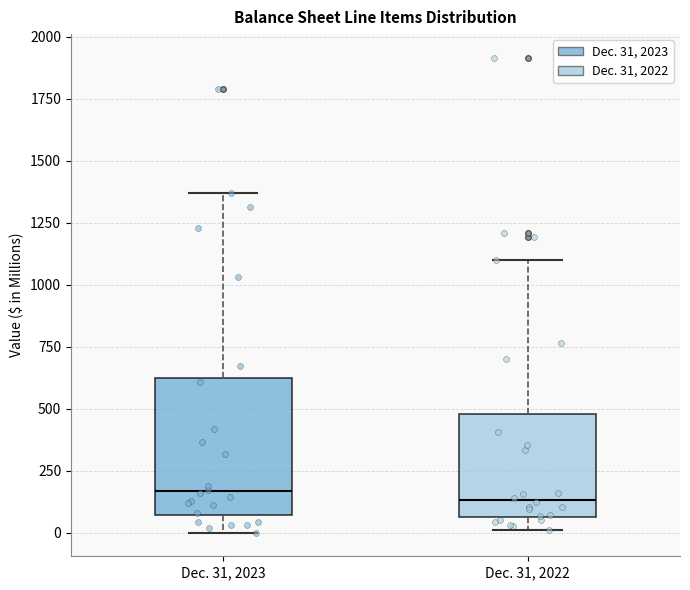

Reading left to right, read every box against the y-axis: the position of its median line, the range the box covers, and the ends of its whiskers. The values are not printed on the chart, so give them approximately, as read against the axis.

Dec. 31, 2023: median 150, box 50 to 600, whiskers 0 to 1350
Dec. 31, 2022: median 150, box 50 to 500, whiskers 0 to 1100